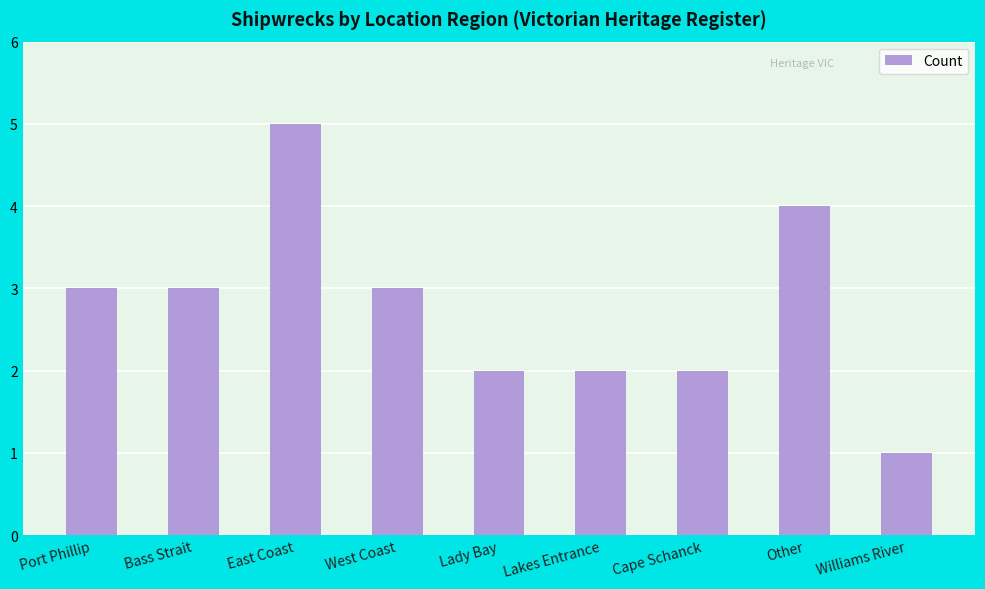

What position from the right is Other?

2